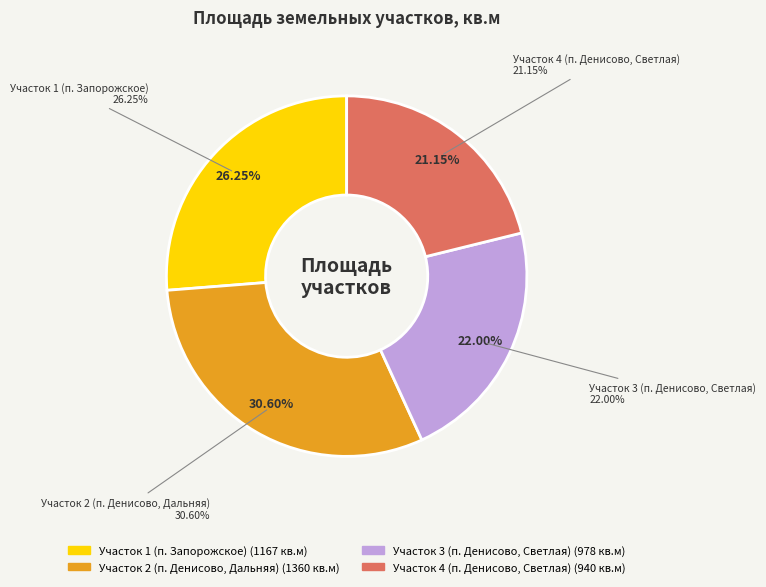

How many slices are in this pie chart?

4